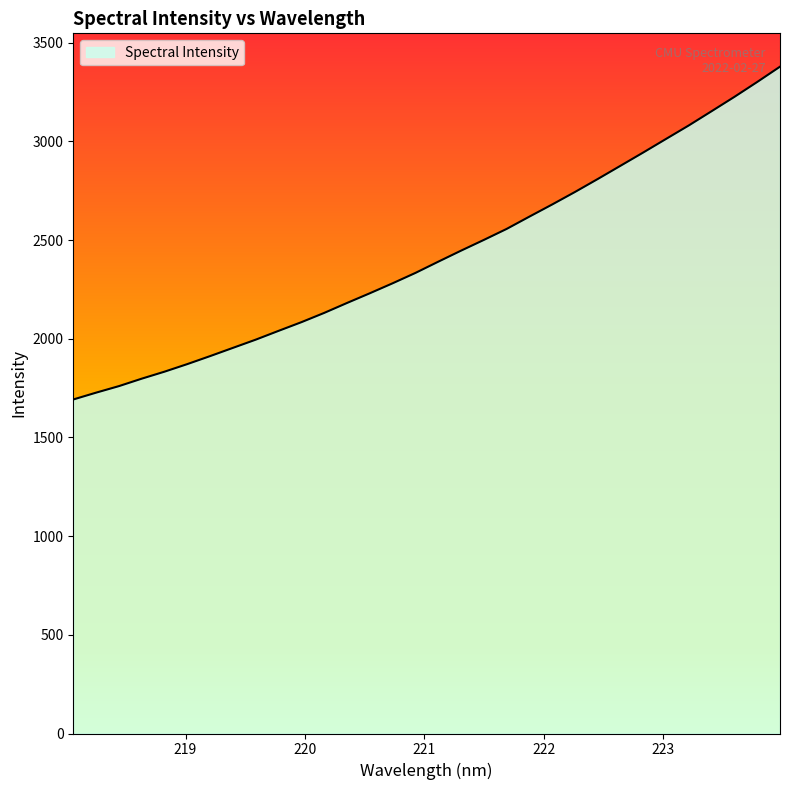

What is the smallest value displayed?

1692.6